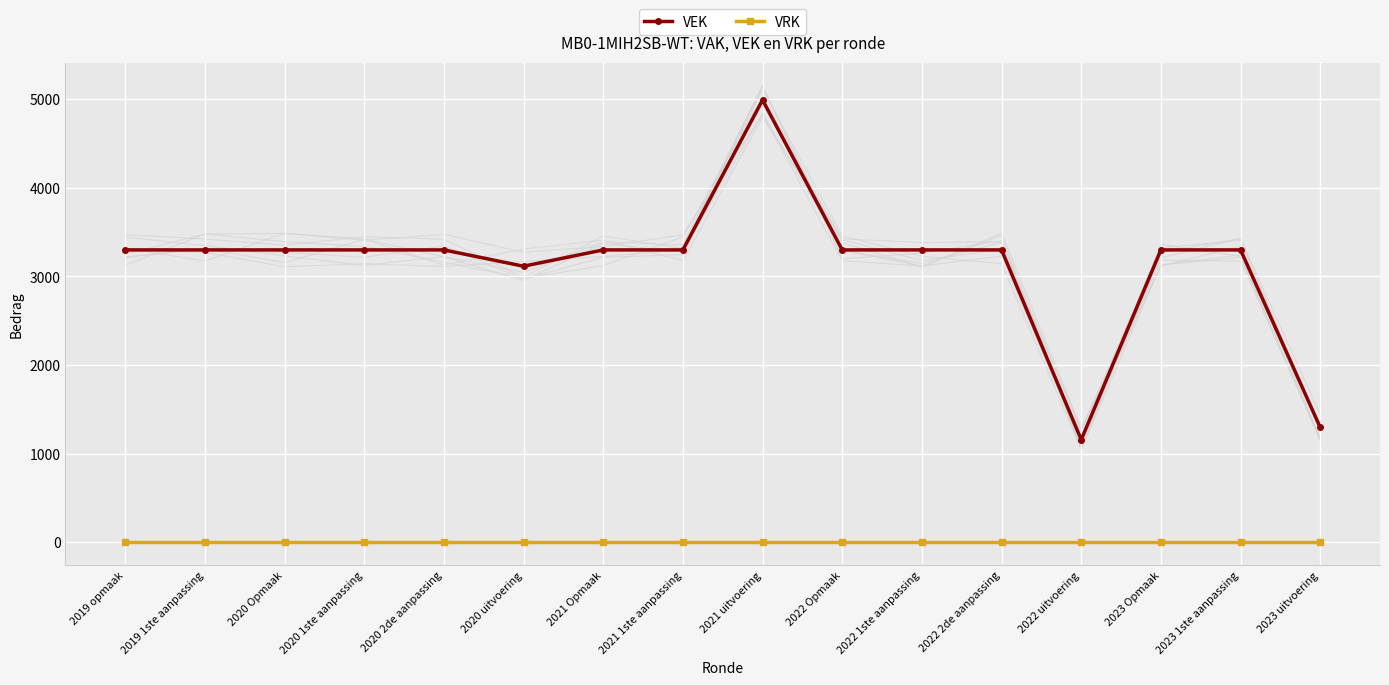

What is the value of the VEK point at the 15th from the left?

3300